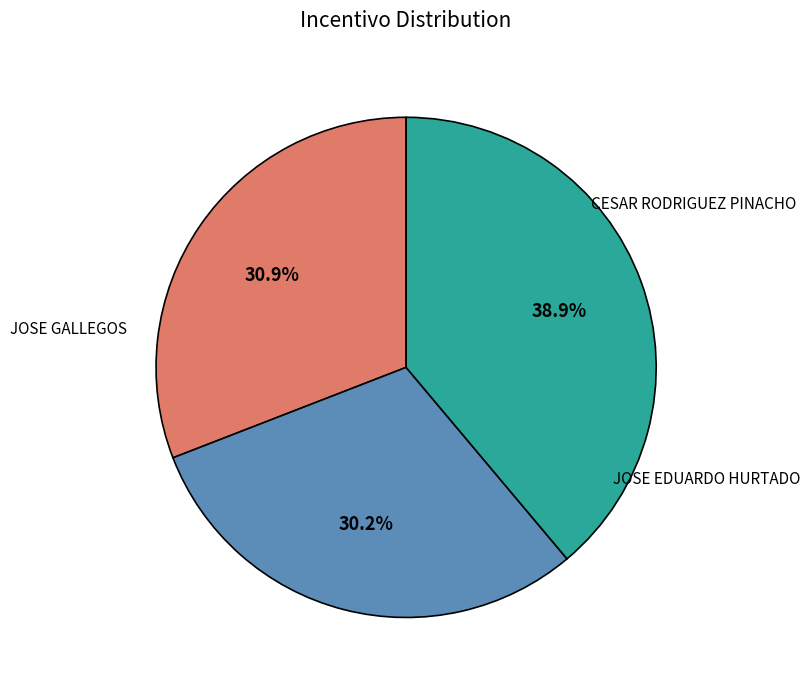

Is there any slice that represents more than half of the pie?

No